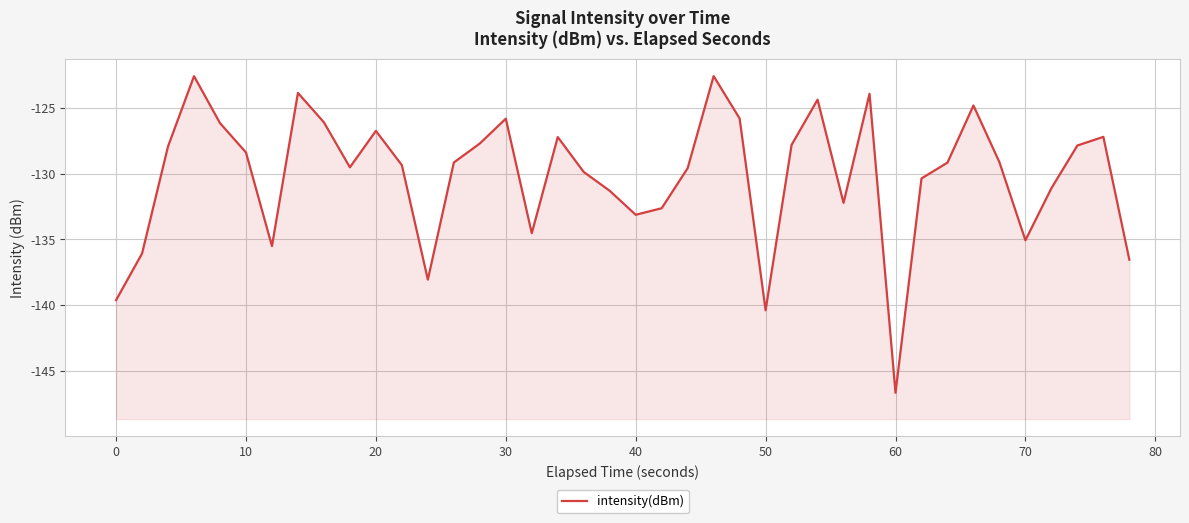

How many data points does each series have?

40